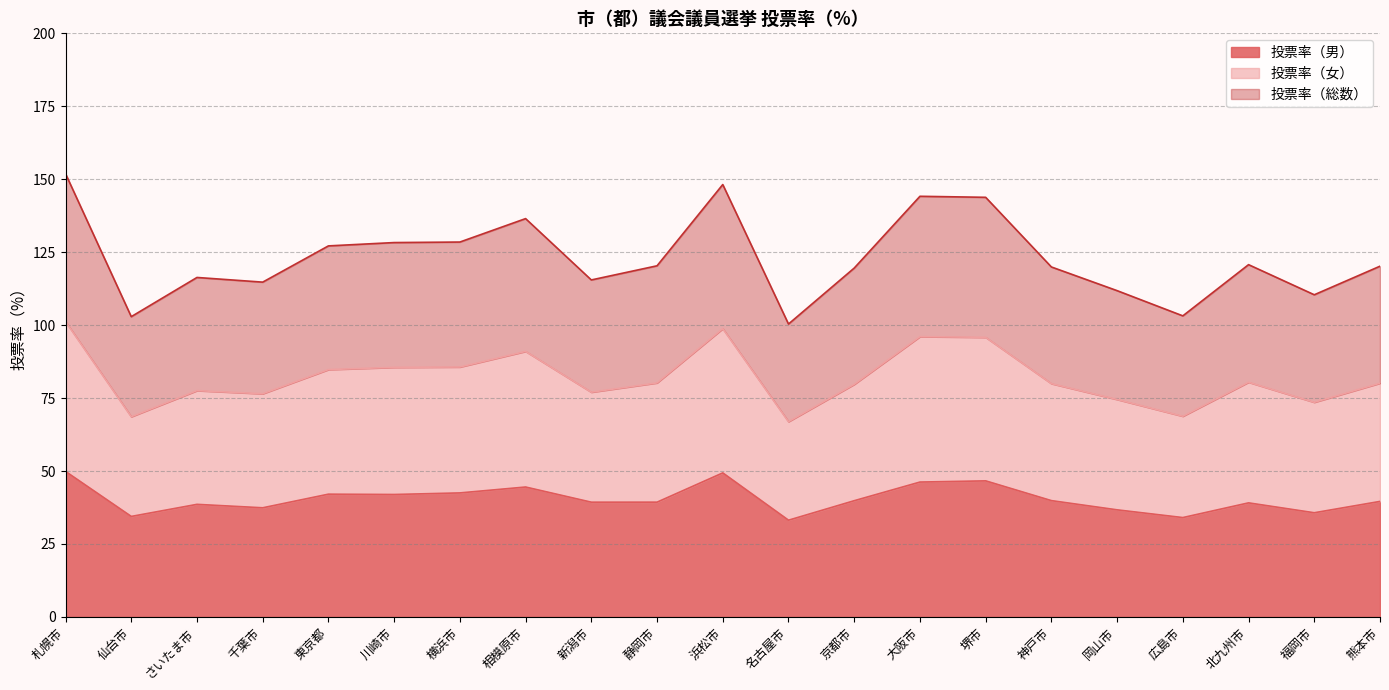

True or false: 投票率（総数） and 投票率（男） intersect in this chart.

False